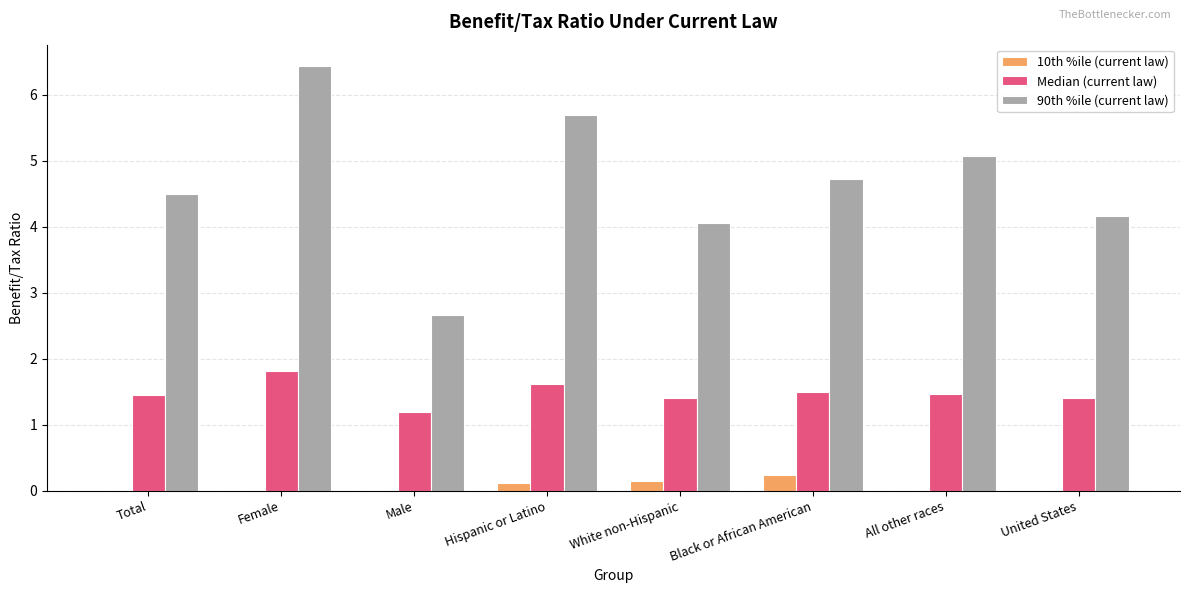

Where is Median (current law) nearest to the value 1?

Male